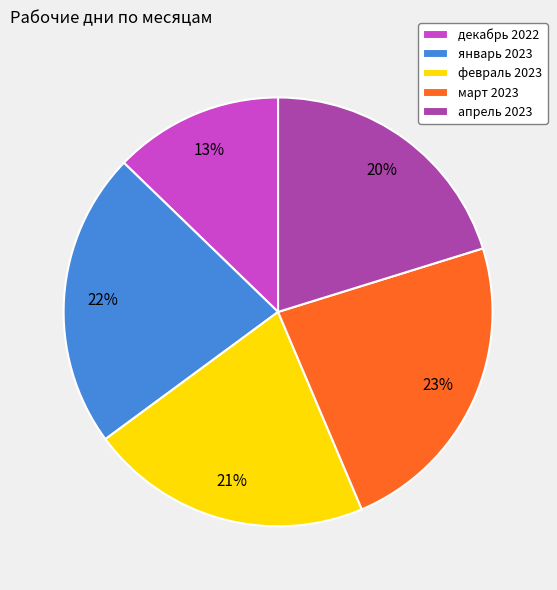

To the nearest percent, what is the difference between the январь 2023 and февраль 2023 slice percentages?

1%